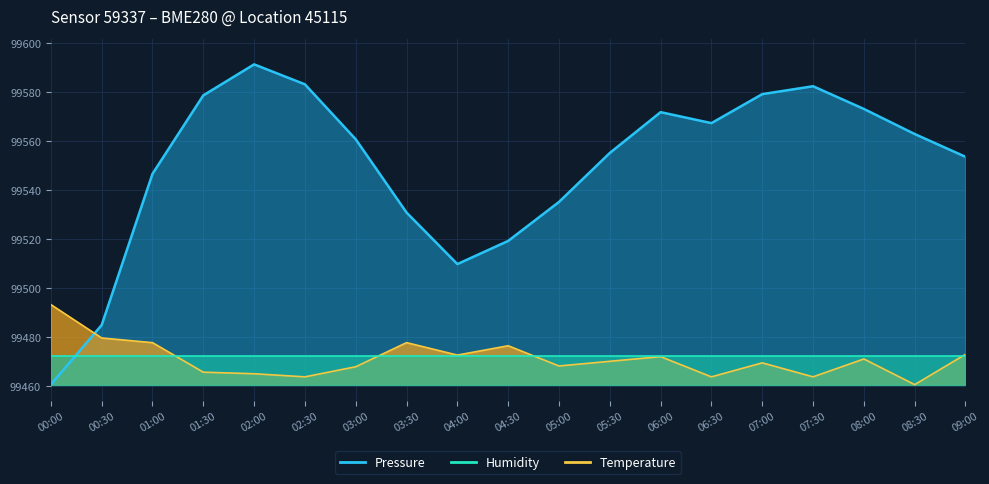

Is the value of Temperature at 00:00 greater than the value of Pressure at 00:00?

Yes